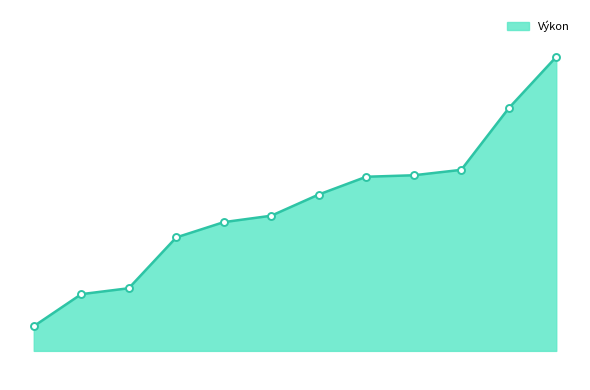

List the labels in order of value, largest first.

12, 11, 10, 9, 8, 7, 6, 5, 4, 3, 2, 1